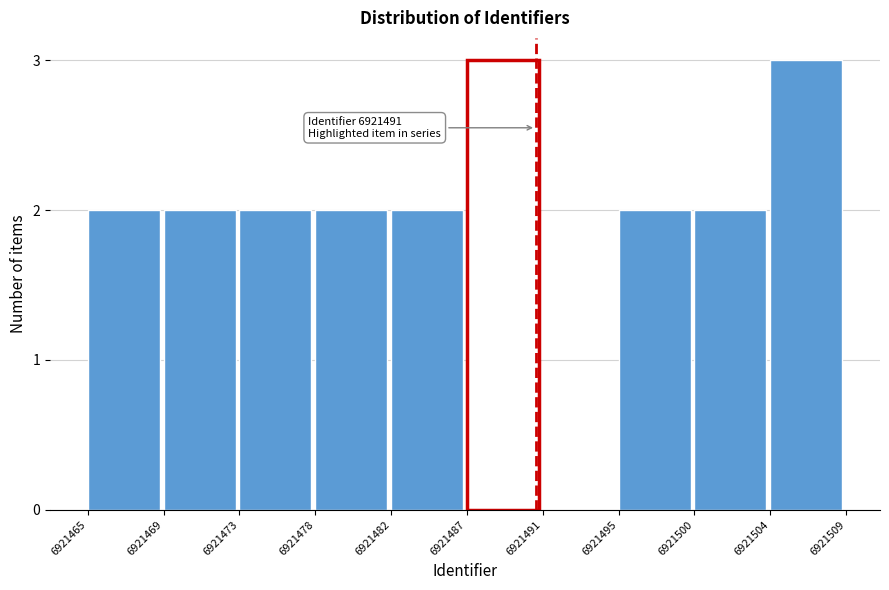

Reading right to left, list all the values displayed in this chart.

6921504=3	6921500=2	6921495=2	6921491=0	6921487=3	6921482=2	6921478=2	6921473=2	6921469=2	6921465=2